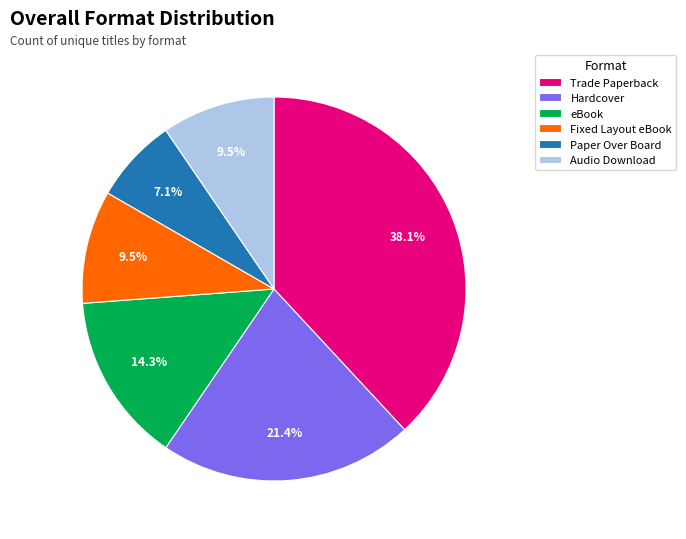

Is it true that eBook is 14% of the pie?

True